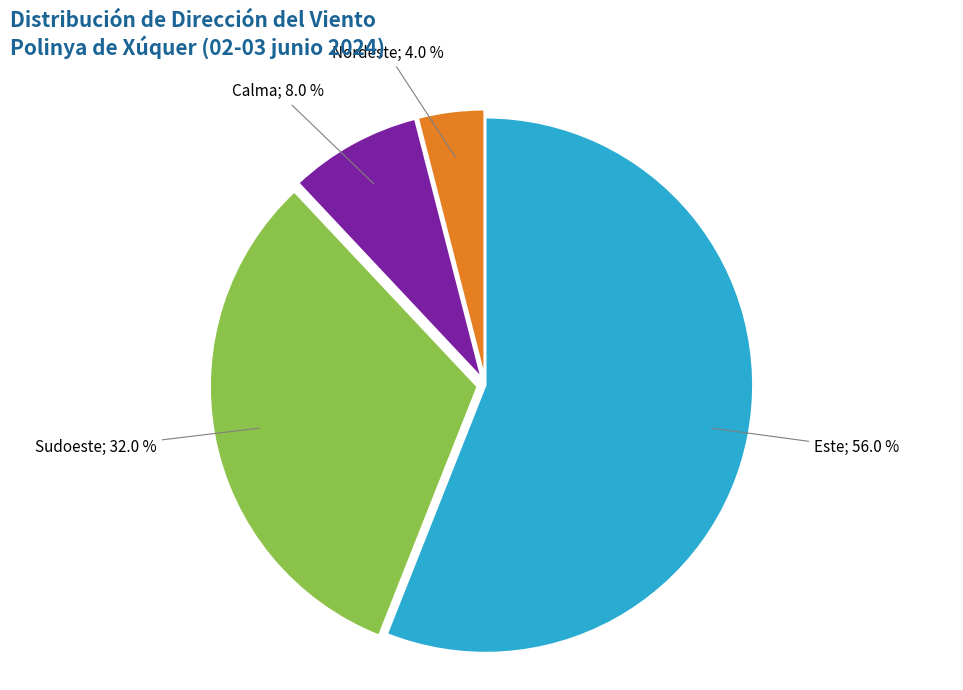

Does any single category account for the majority?

Yes